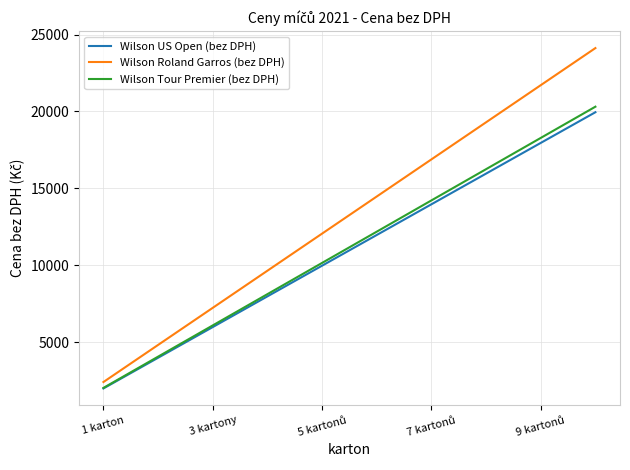

Which series has the largest total across all categories?

Wilson Roland Garros (bez DPH)